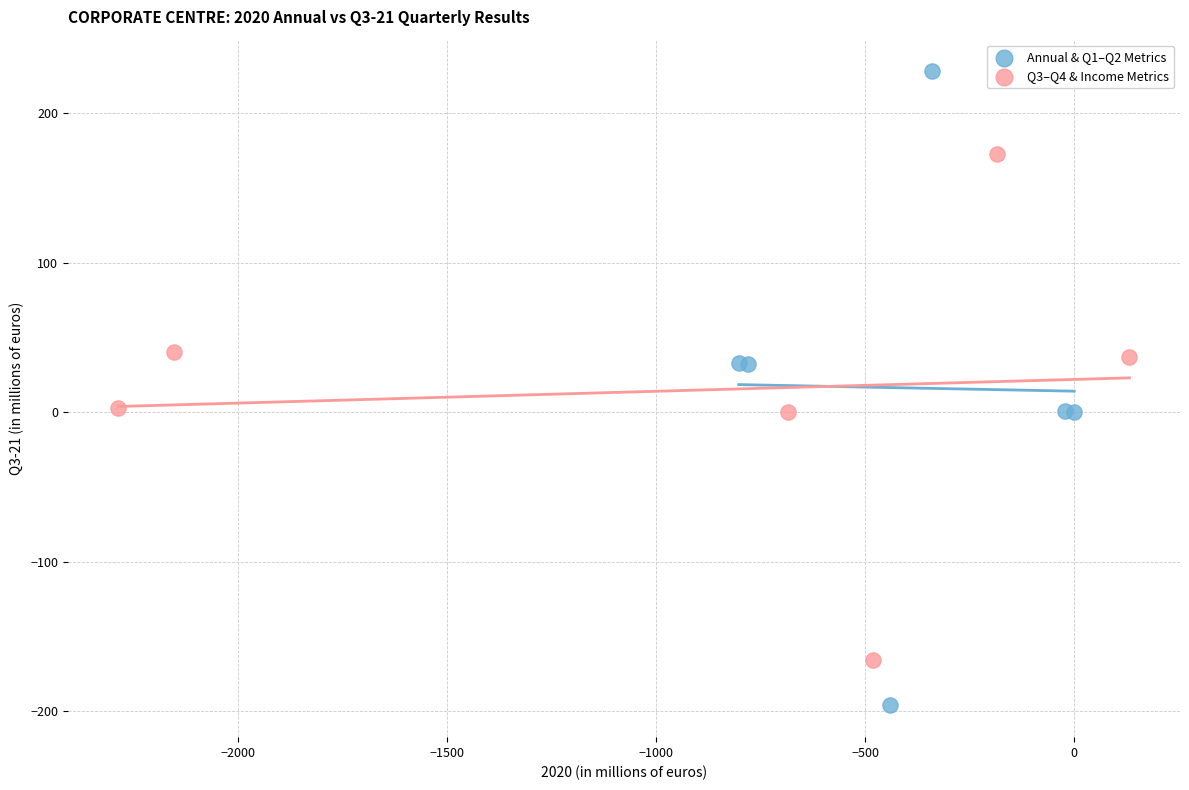

Which series has the largest Y range (max minus min)?

Annual & Q1–Q2 Metrics